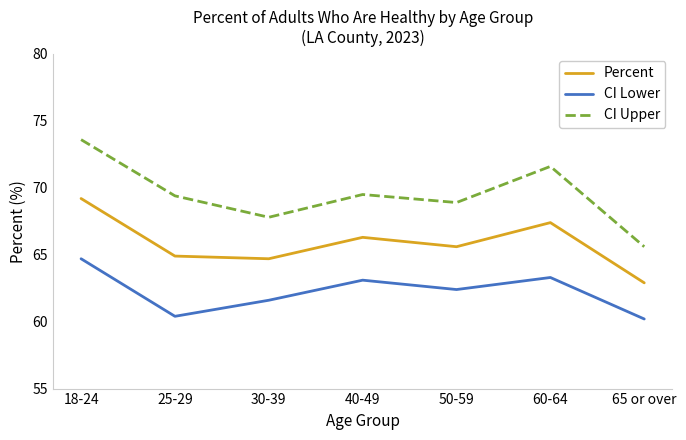

What is the minimum value shown in the chart?

60.2